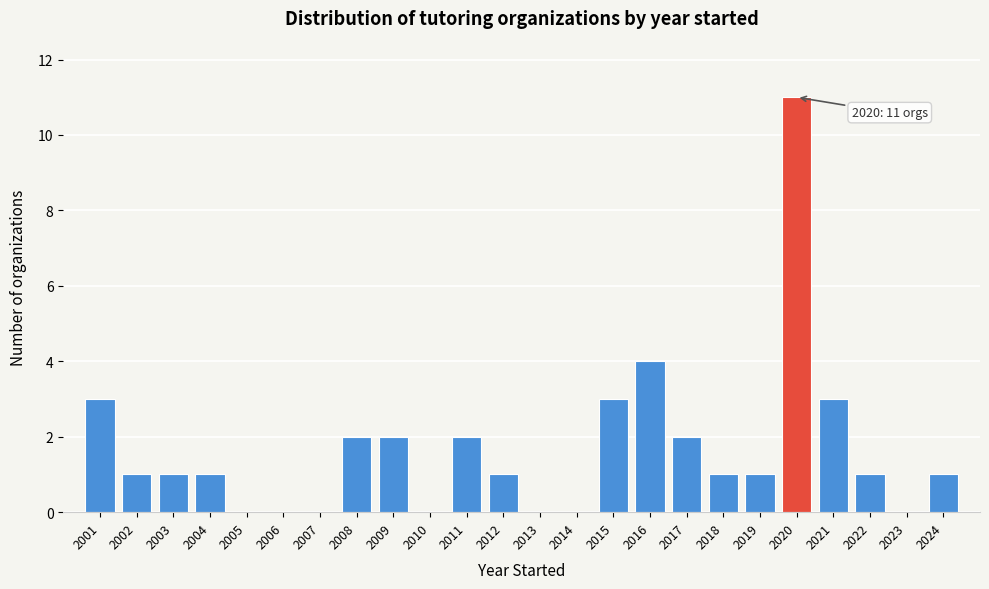

Which range on the x-axis has the tallest bar?

2019.5 to 2020.5